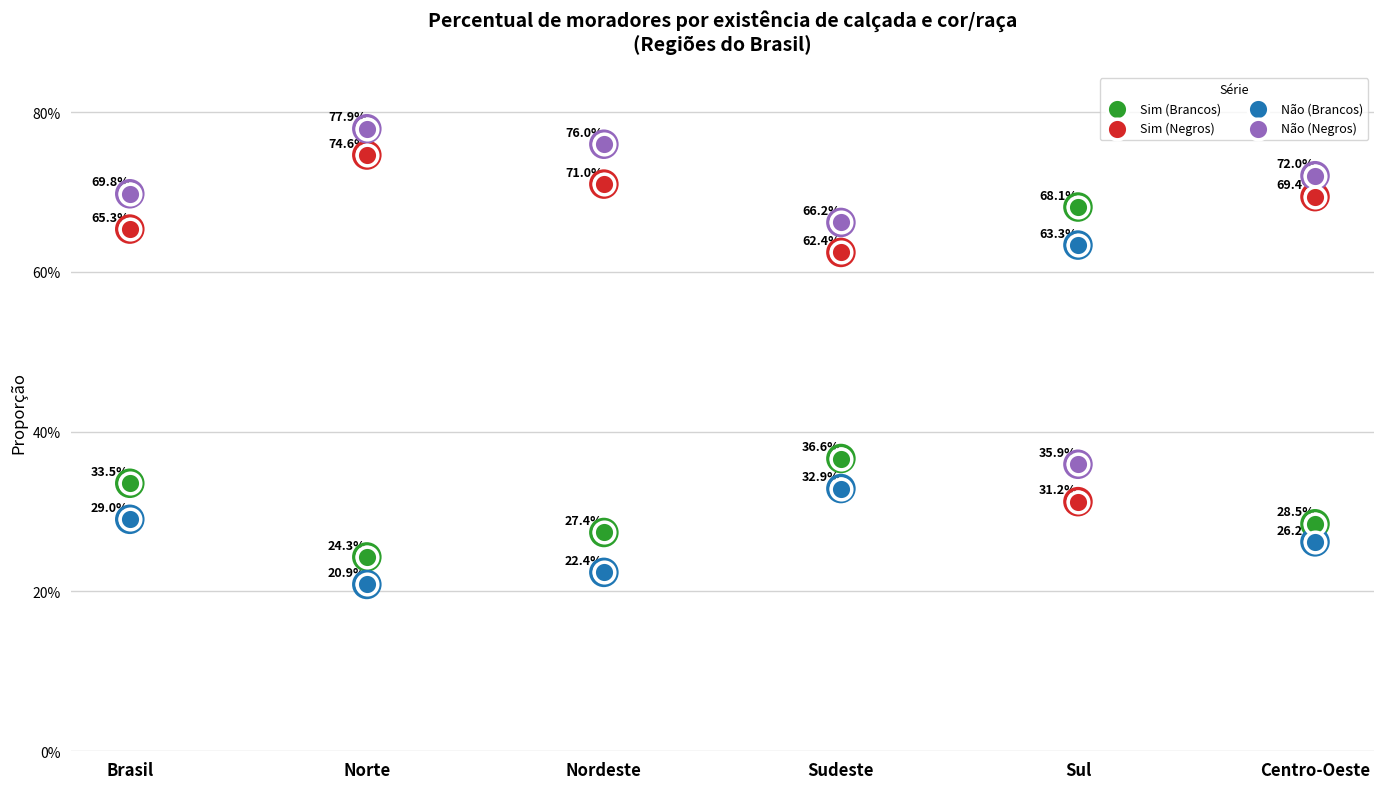

Which series contains the highest Y value?

Não (Negros)